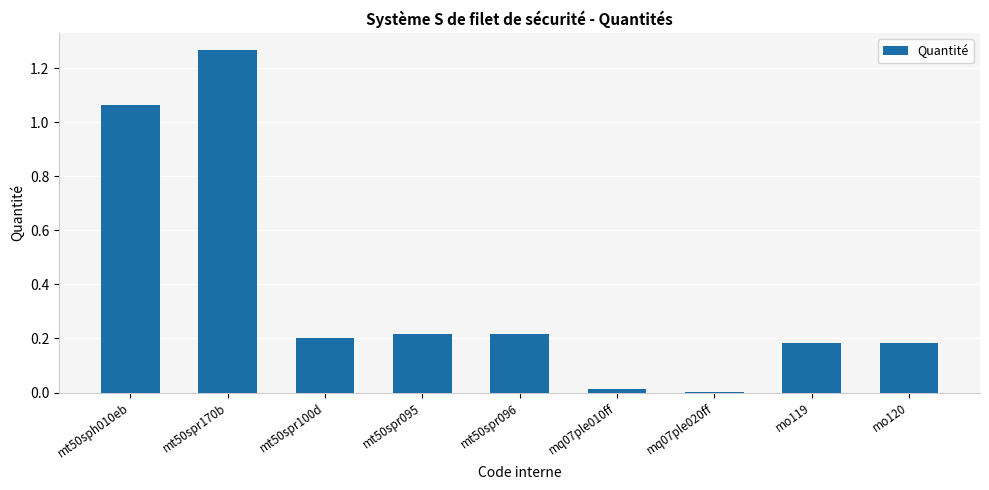

Is it true that the value at mt50spr100d is 0.3?

False